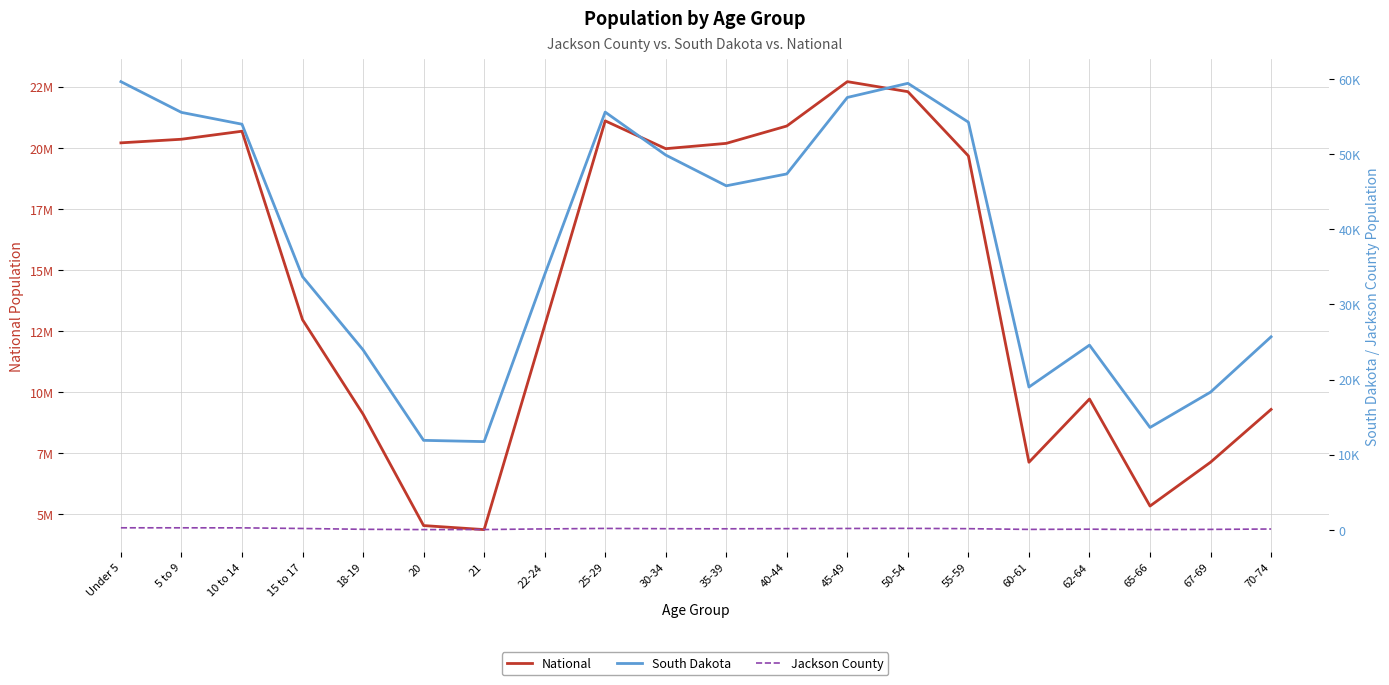

Where is Jackson County nearest to the value 154?

30-34